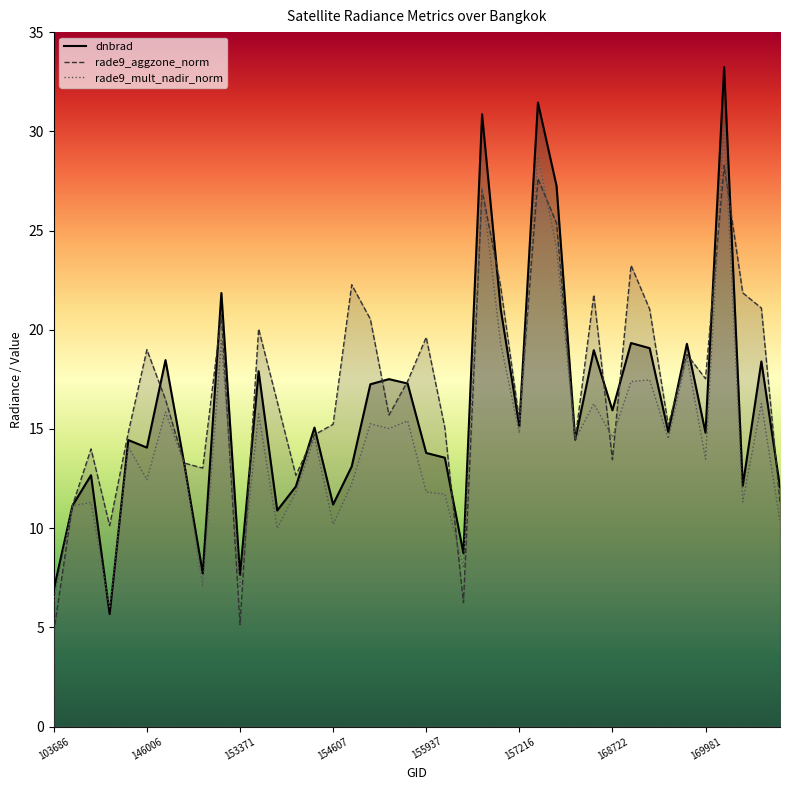

At 158016, list the series in order from smallest to largest.

rade9_mult_nadir_norm, rade9_aggzone_norm, dnbrad